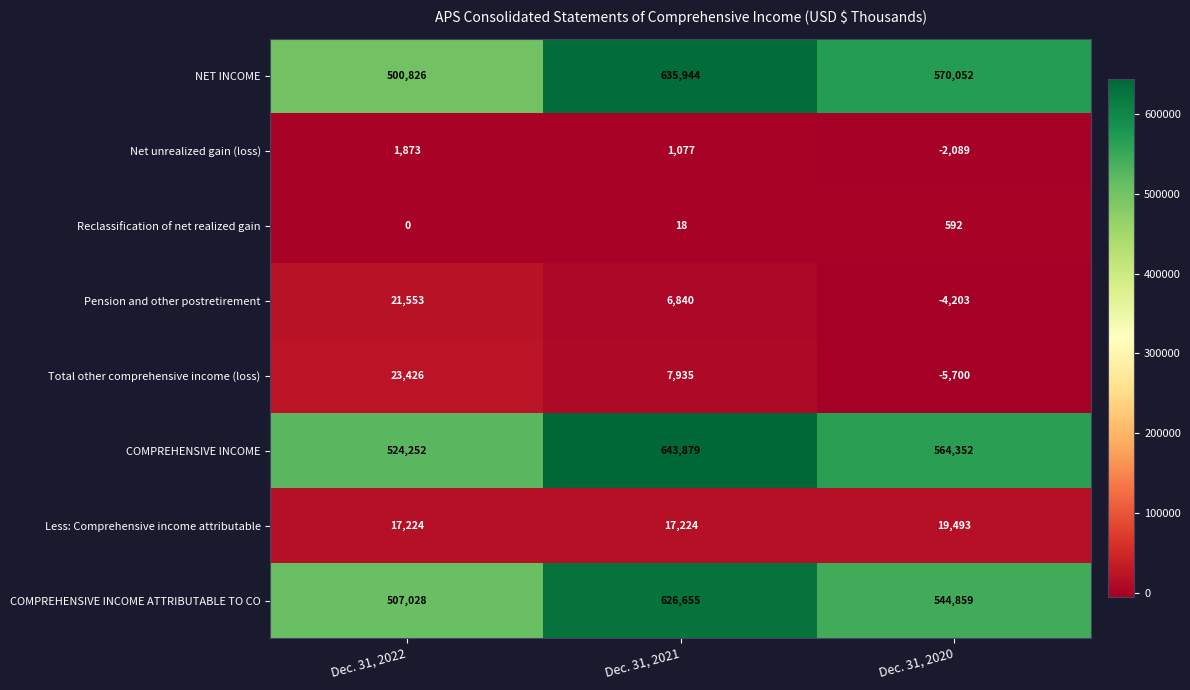

The COMPREHENSIVE INCOME ATTRIBUTABLE TO CO series shows 885420 at Dec. 31, 2022. True or false?

False